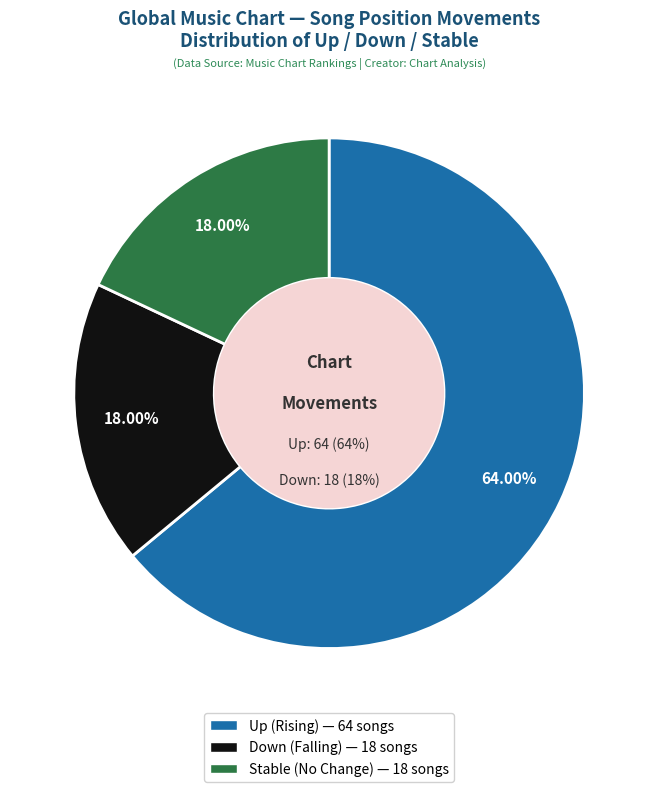

Which slice is the largest?

up